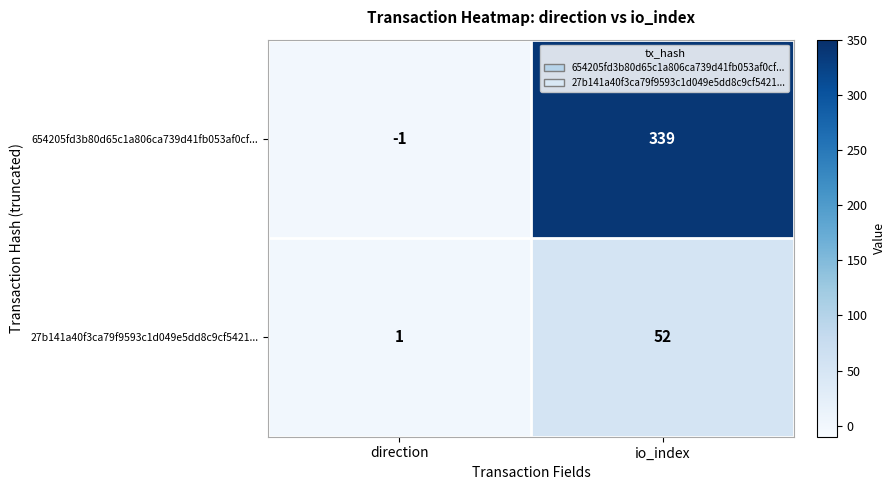

Where is 654205fd3b80d65c1a806ca739d41fb053af0cf... nearest to the value 169?

direction